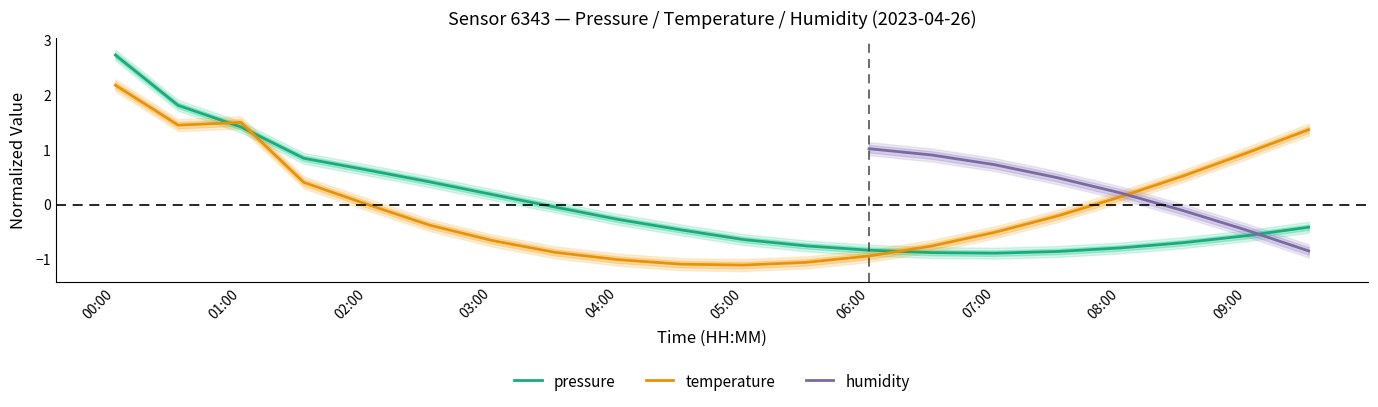

What is the highest value of the temperature series?

2.2